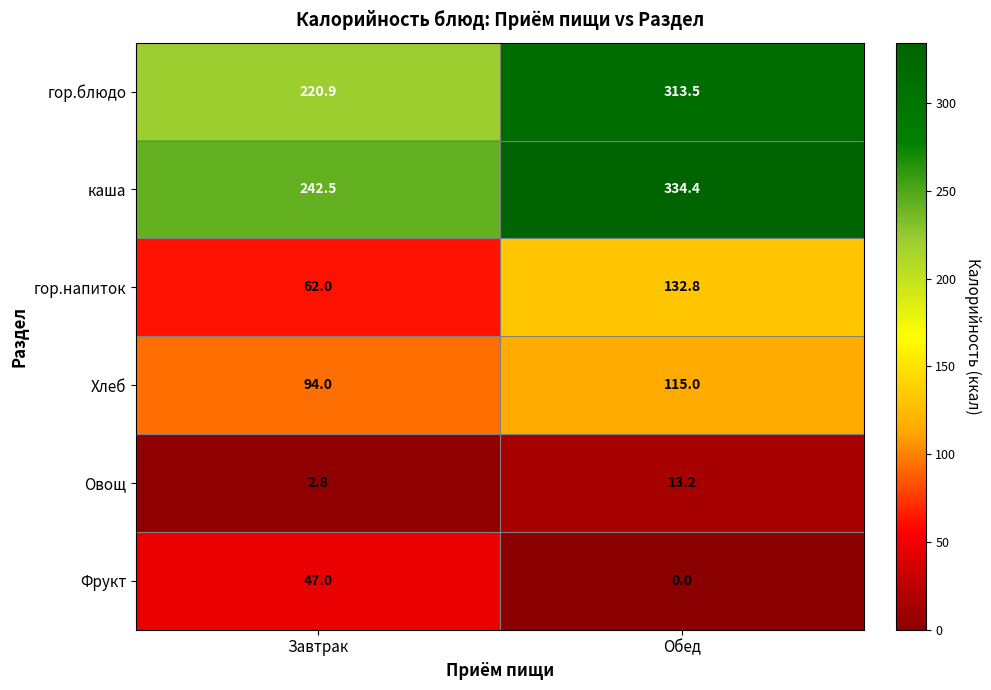

What value does the каша series have at Завтрак?

242.5